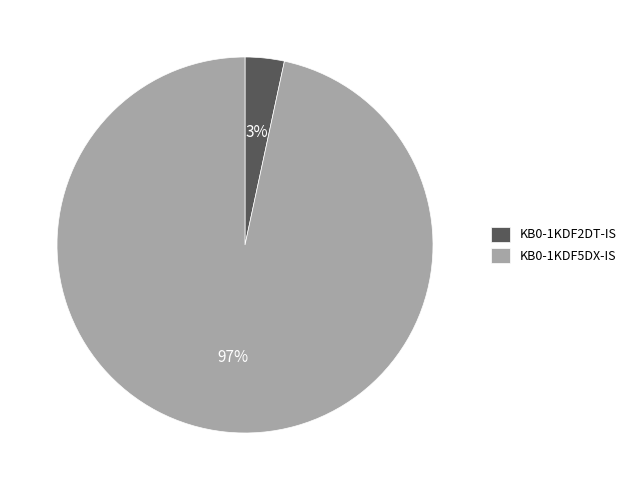

True or false: KB0-1KDF5DX-IS accounts for 97% of the total.

True